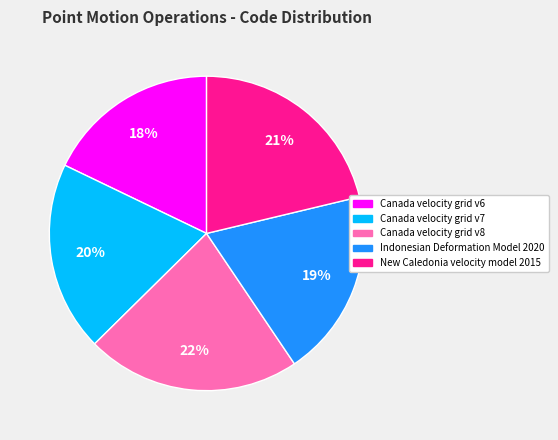

To the nearest percent, what is the average slice percentage?

20%